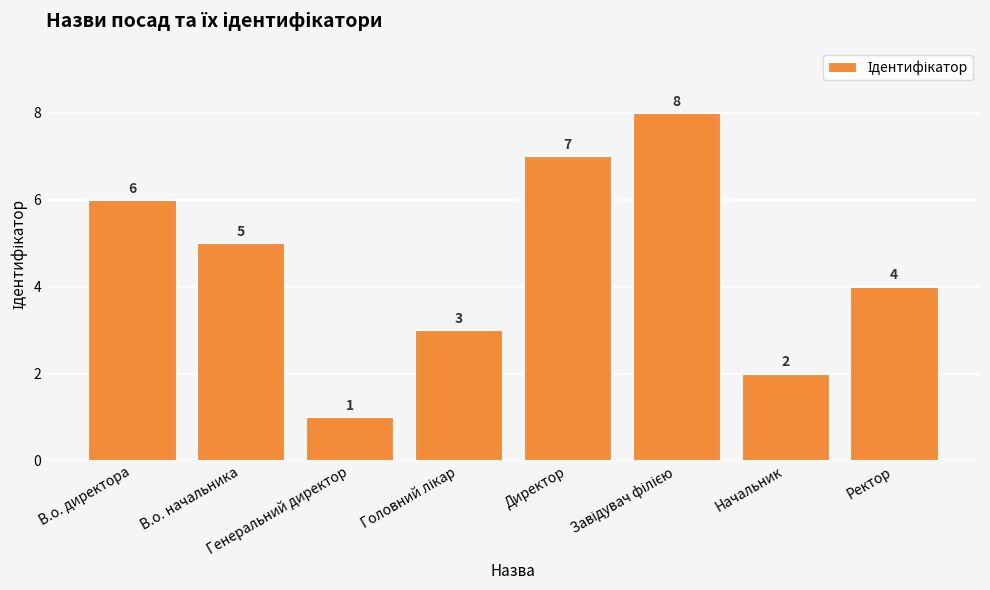

True or false: the data shows 4 at Ректор.

True